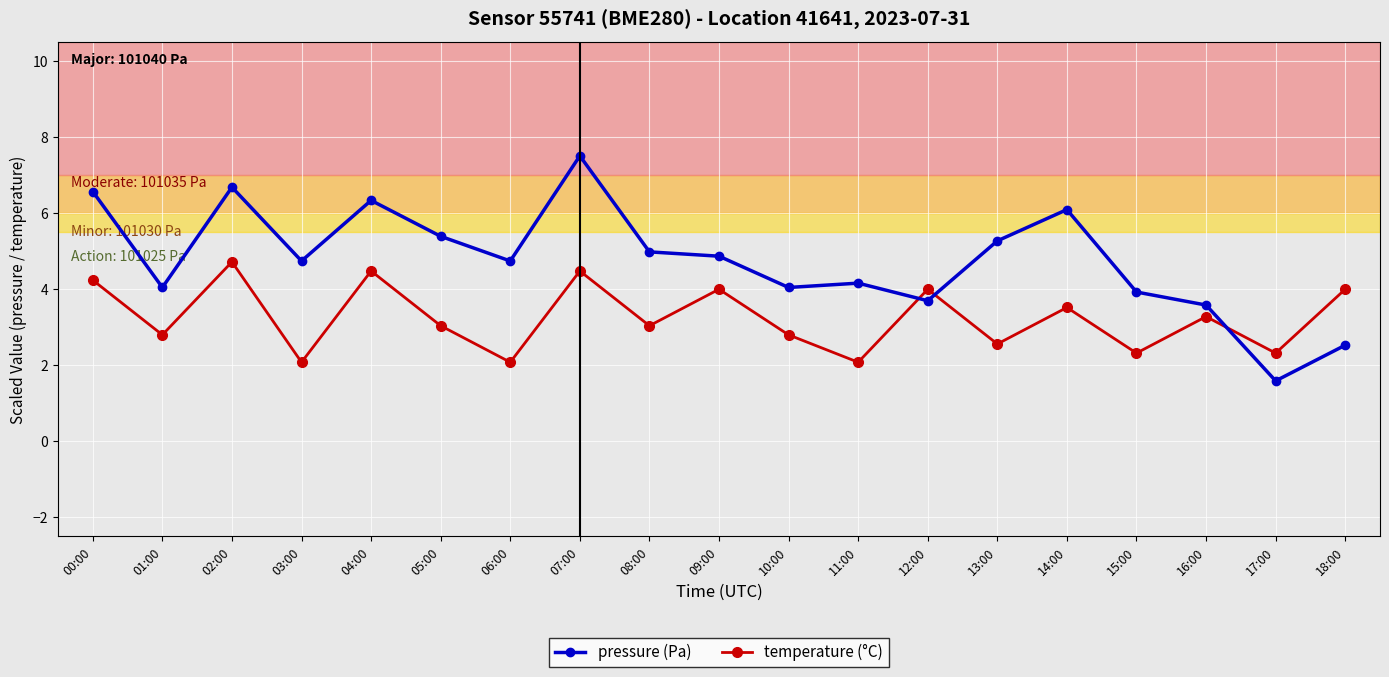

At how many categories does at least one series exceed 7?

1